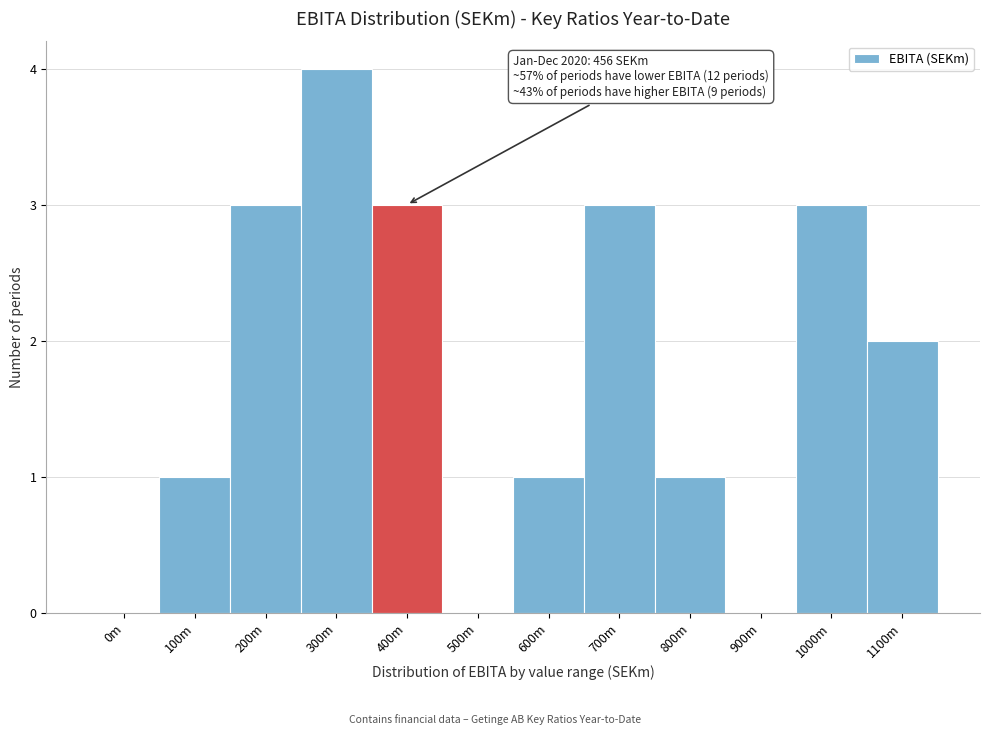

Reading left to right, extract all data points from this chart.

0m=0	100m=1	200m=3	300m=4	400m=3	500m=0	600m=1	700m=3	800m=1	900m=0	1000m=3	1100m=2